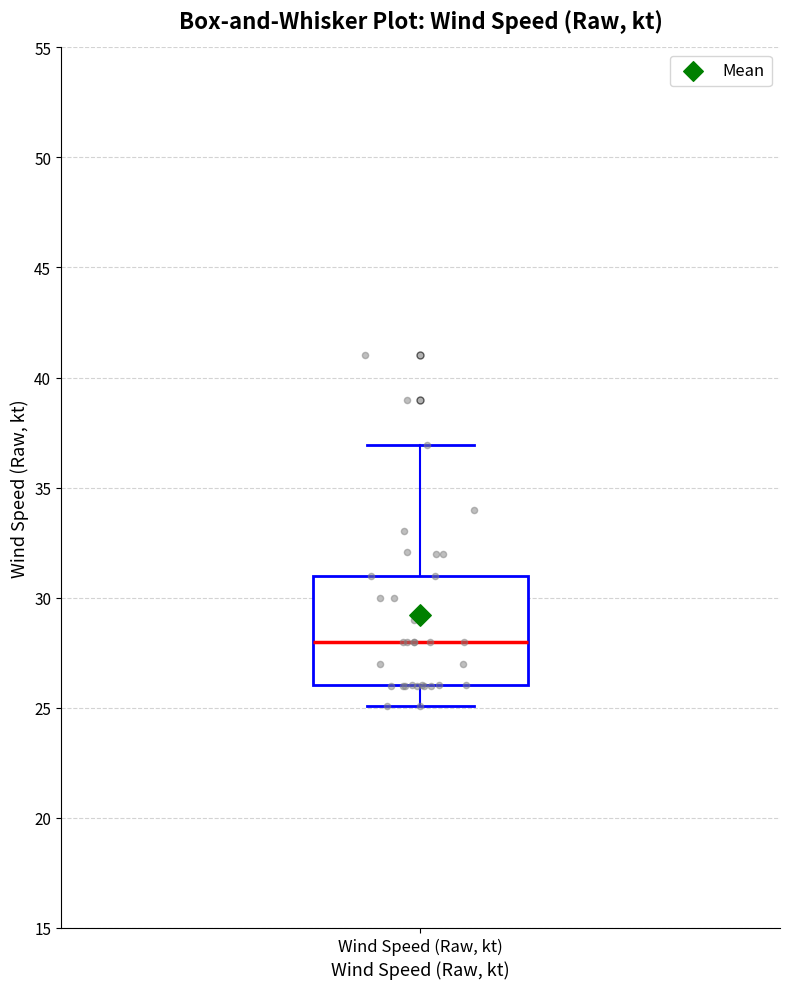

Transcribe this box plot: give where the median line is, the range the box spans, and where the two whiskers end, as read against the y-axis. The values are not printed on the chart, so give them approximately, as read against the axis.

median 28, box 26 to 31, whiskers 25 to 37